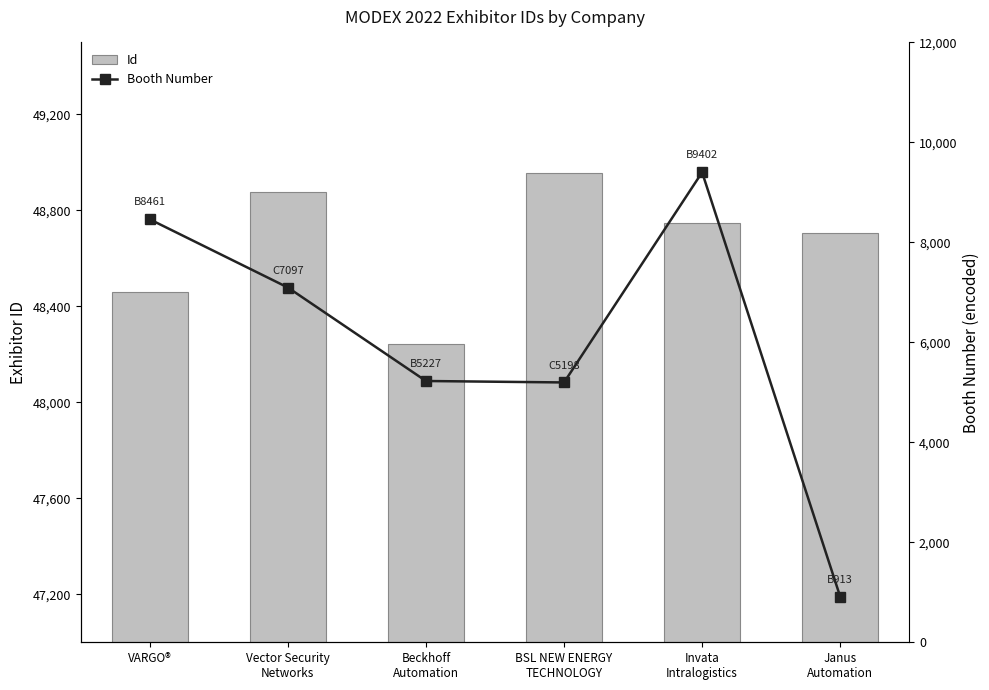

What is the sum of the Id values at Janus
Automation and Beckhoff
Automation?

96950